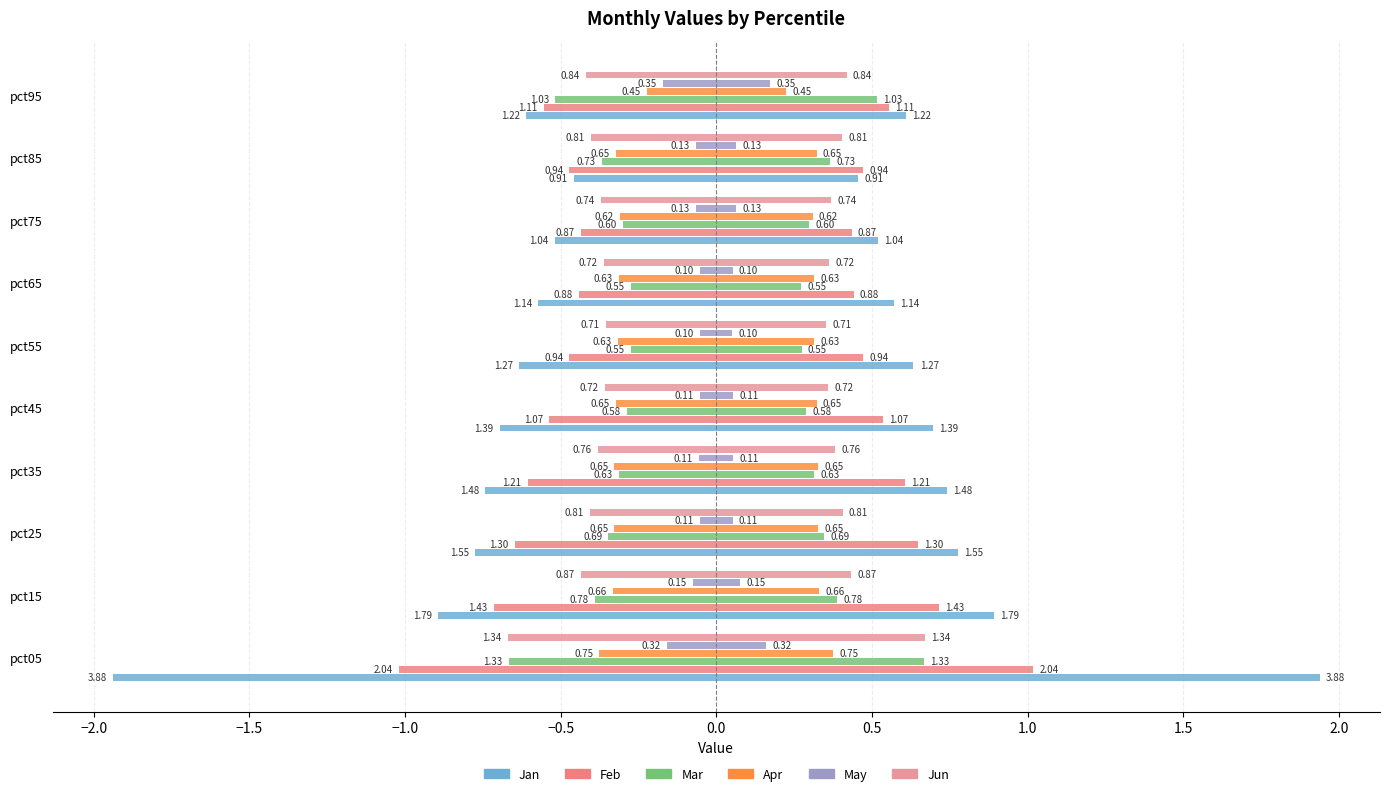

Is it true that Apr equals -0.5 at pct65?

False